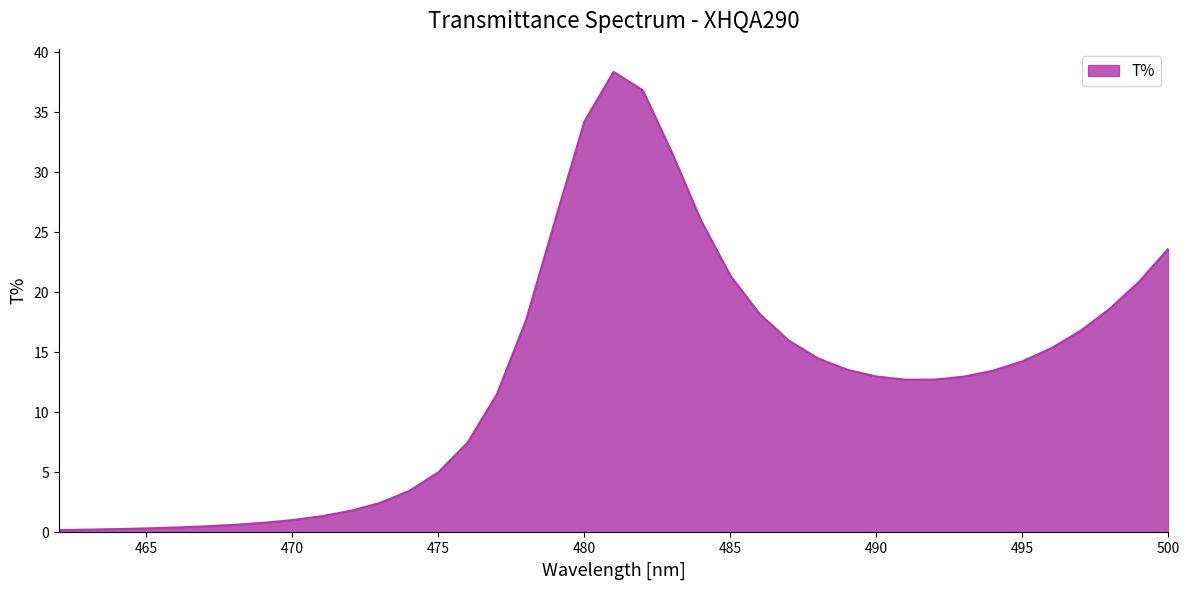

Rank the categories by value from highest to lowest.

481, 482, 480, 483, 479, 484, 500, 485, 499, 498, 486, 478, 497, 487, 496, 488, 495, 489, 494, 490, 493, 492, 491, 477, 476, 475, 474, 473, 472, 471, 470, 469, 468, 467, 466, 465, 464, 463, 462